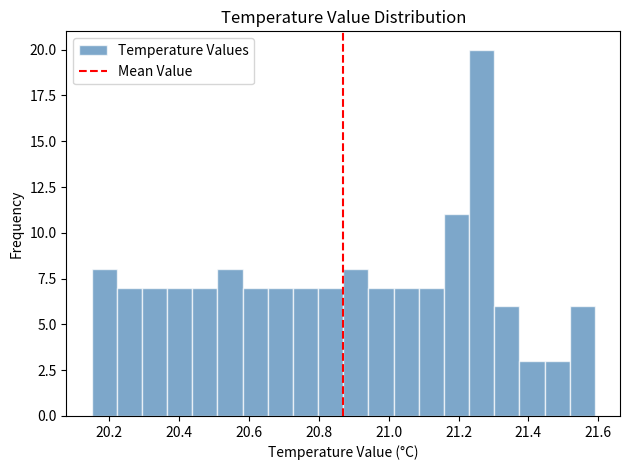

Read against the x-axis, roughly where is the centre of the tallest bar?

21.26